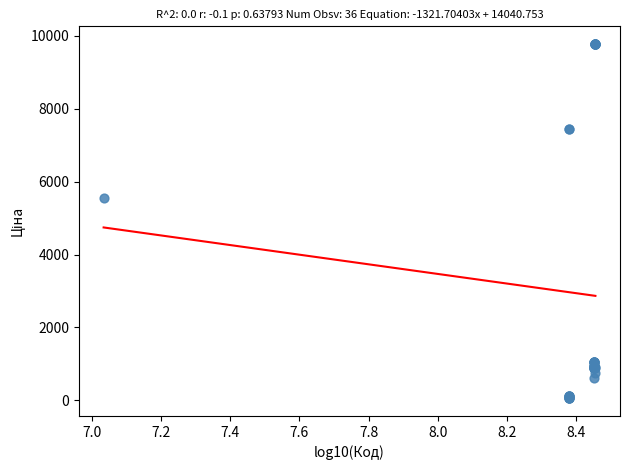

What Y value in the scatter plot is closest to 4915?

5560.3